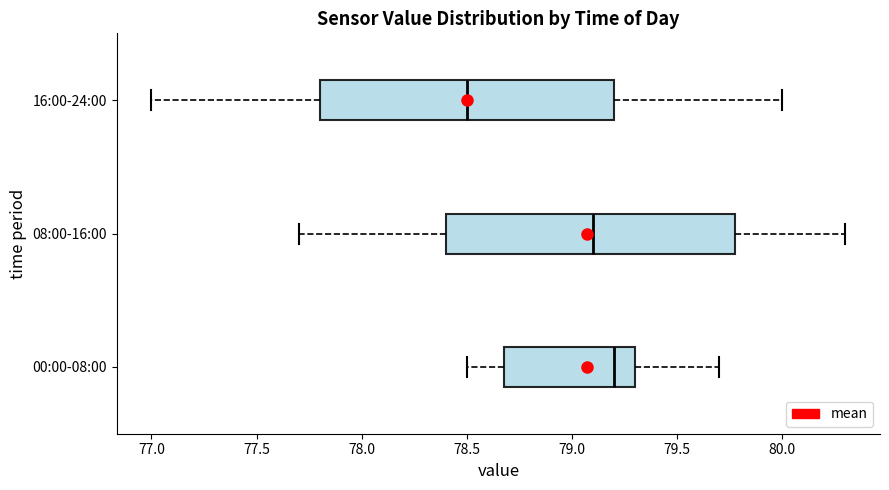

Which box has the furthest to the right median line?

00:00-08:00